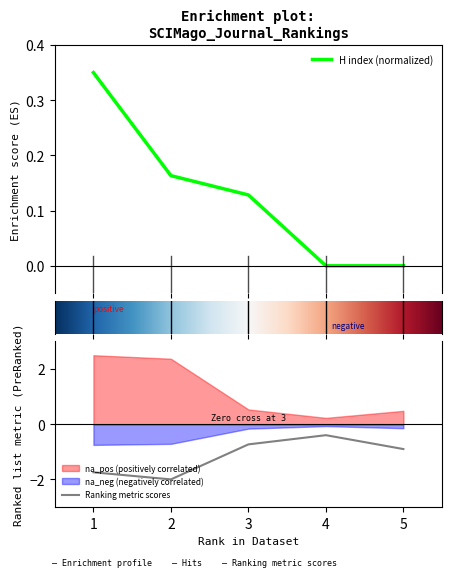

Reading left to right, what are all the values shown in this chart?

H index: 0.3	0.2	0.1	0.0	0.0
Total Cites (3years): -1.7	-2.0	-0.7	-0.4	-0.9